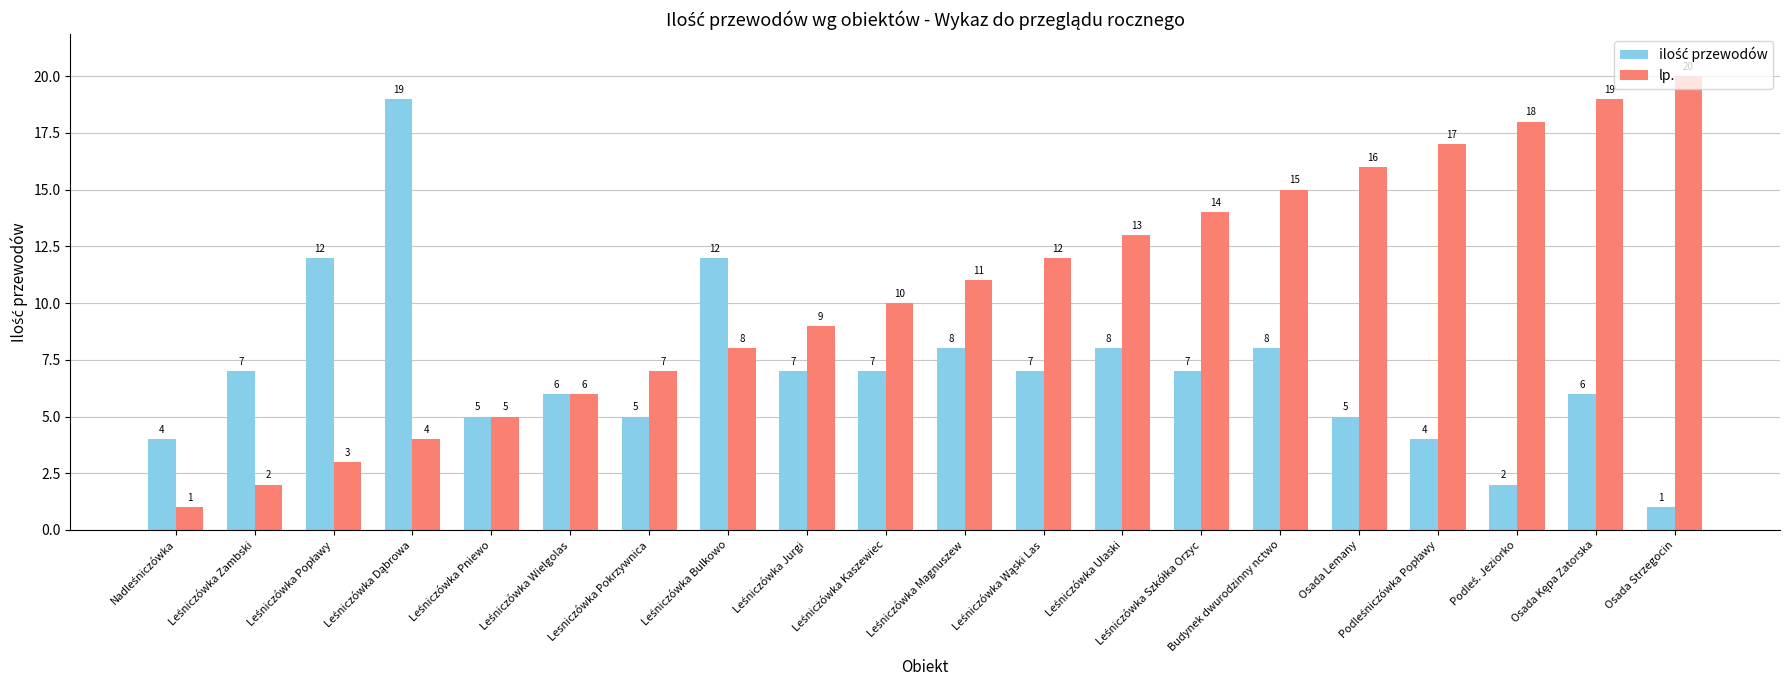

Which series has the largest range (max minus min)?

lp.